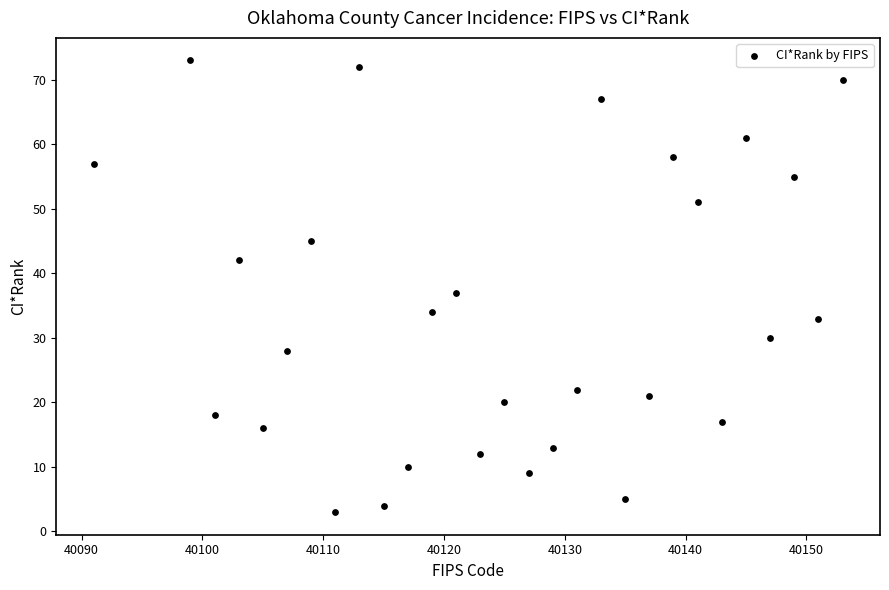

What Y value in the scatter plot is closest to 38?

37